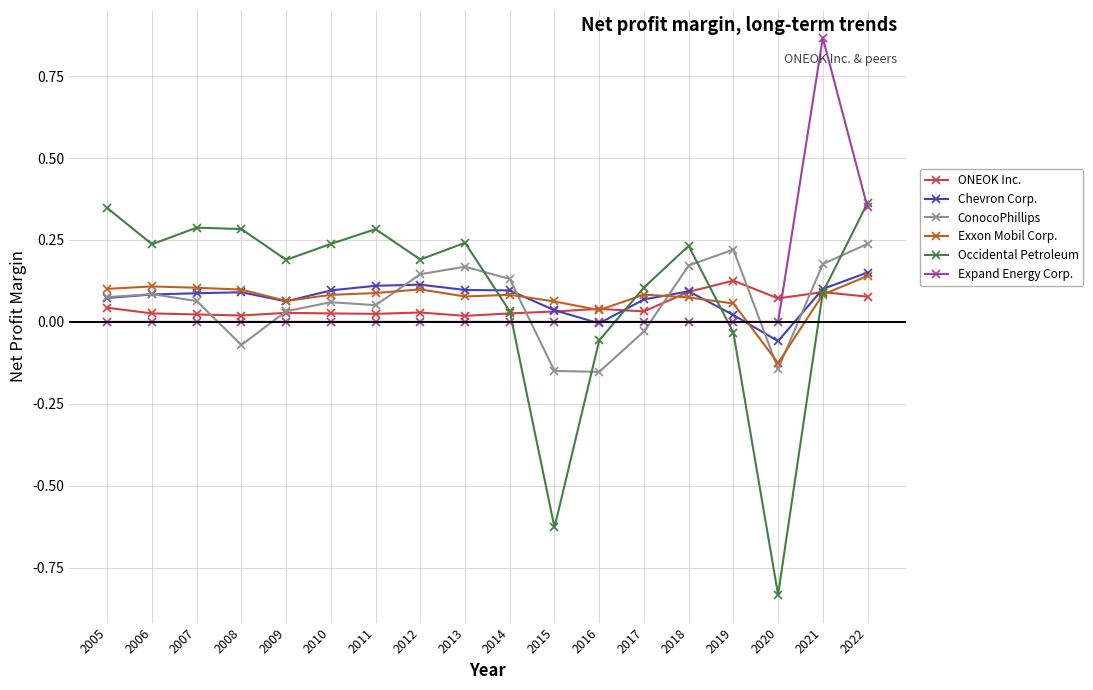

True or false: ONEOK Inc. has more than 0 interior local peaks.

True